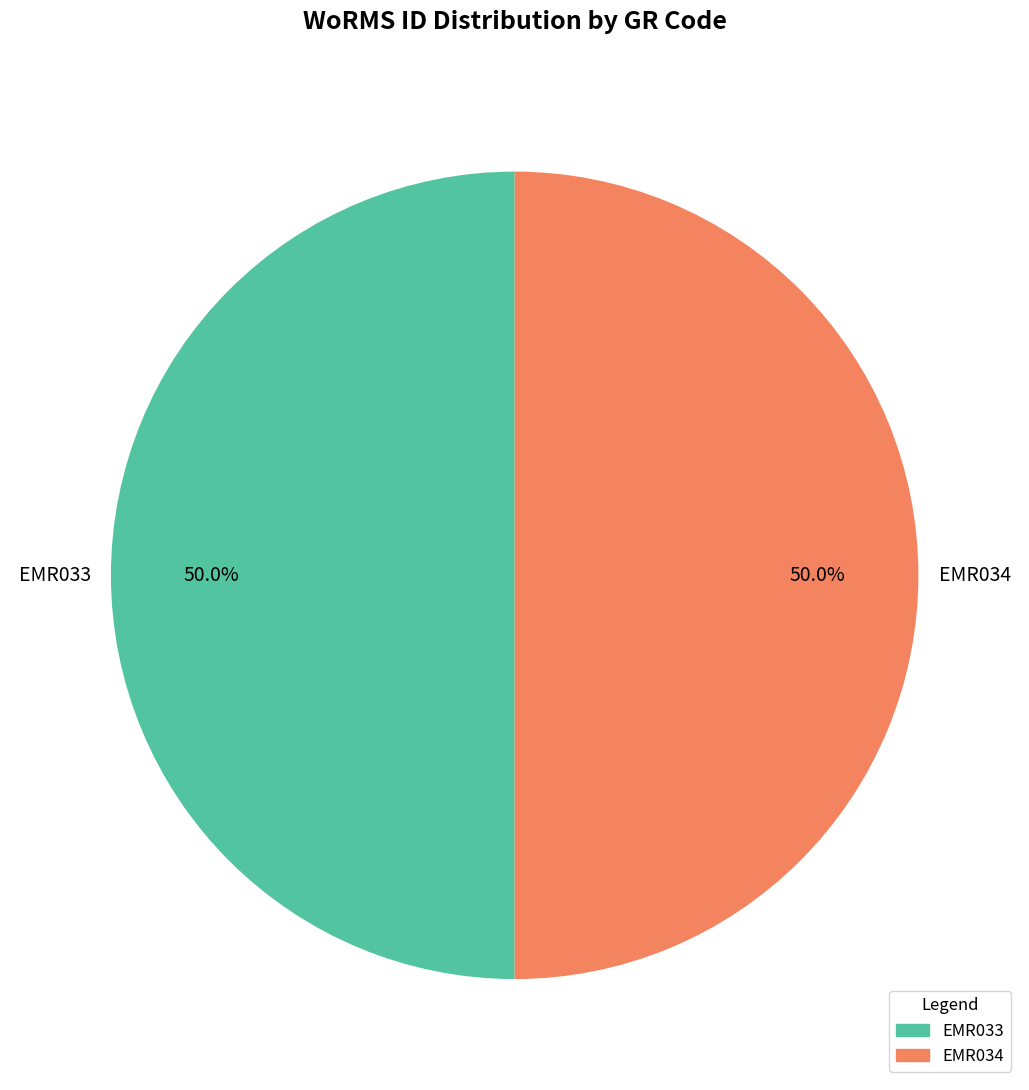

How many slices are in this pie chart?

2